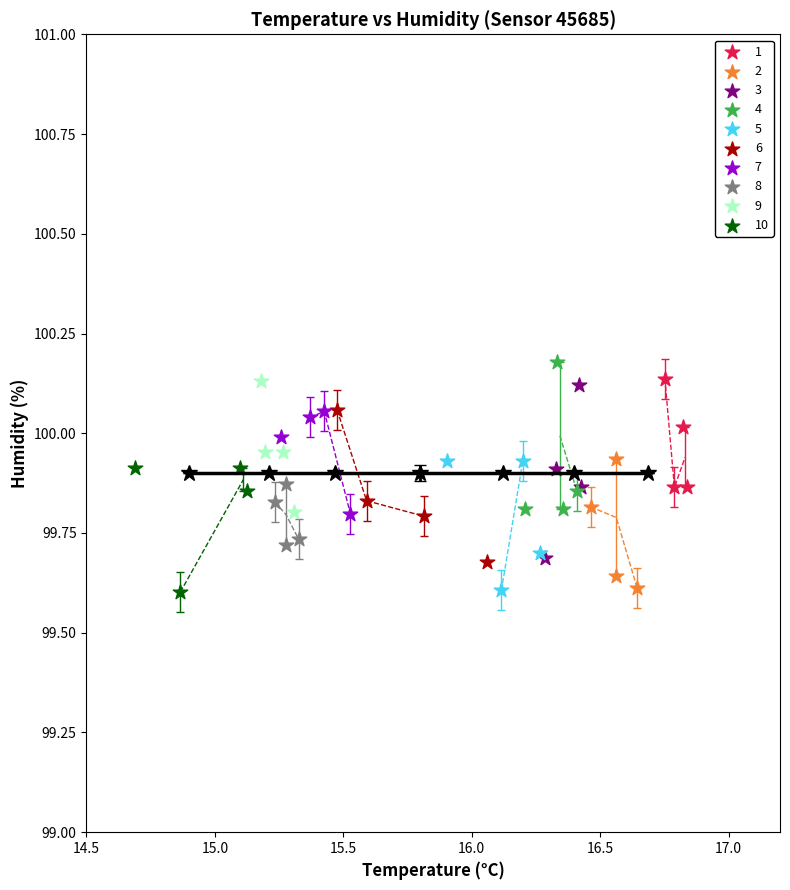

What are all the series names shown in the legend?

1, 2, 3, 4, 5, 6, 7, 8, 9, 10